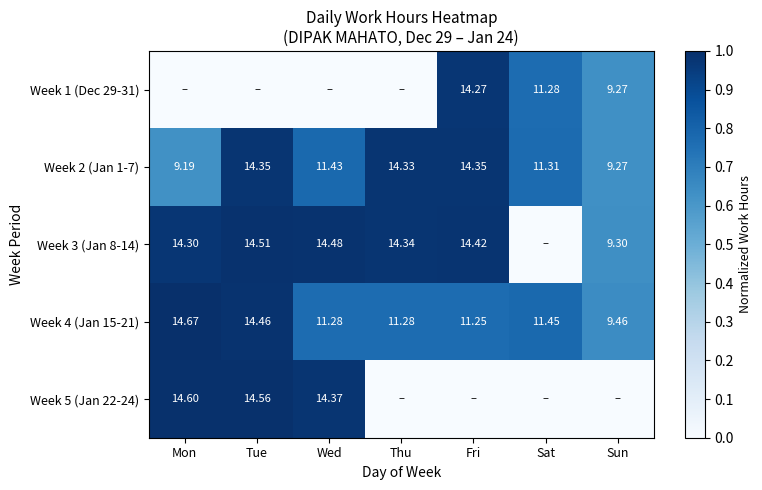

How many series are shown in this chart?

5